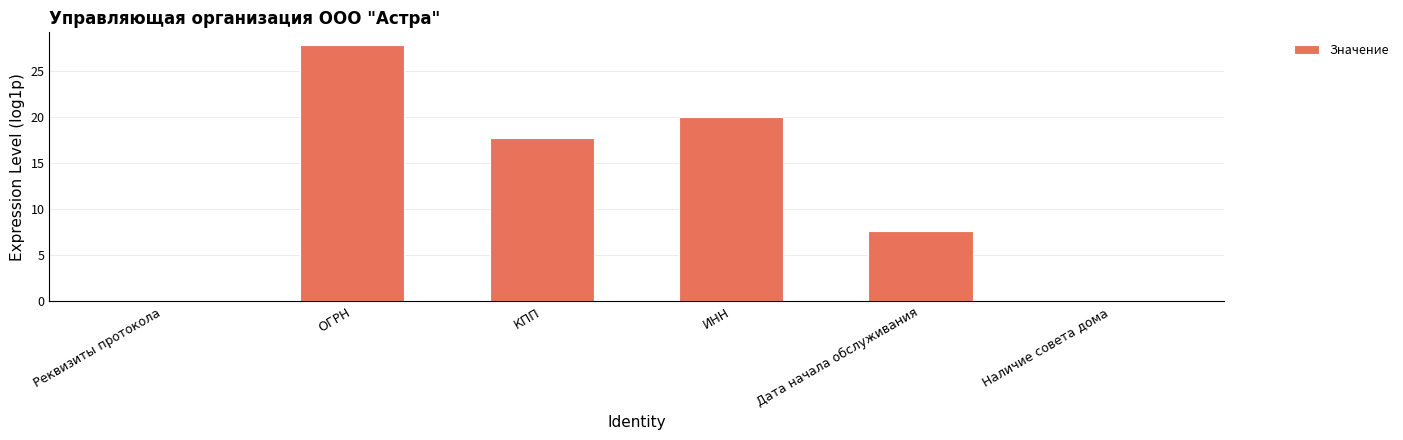

What is the maximum value shown in the chart?

27.8